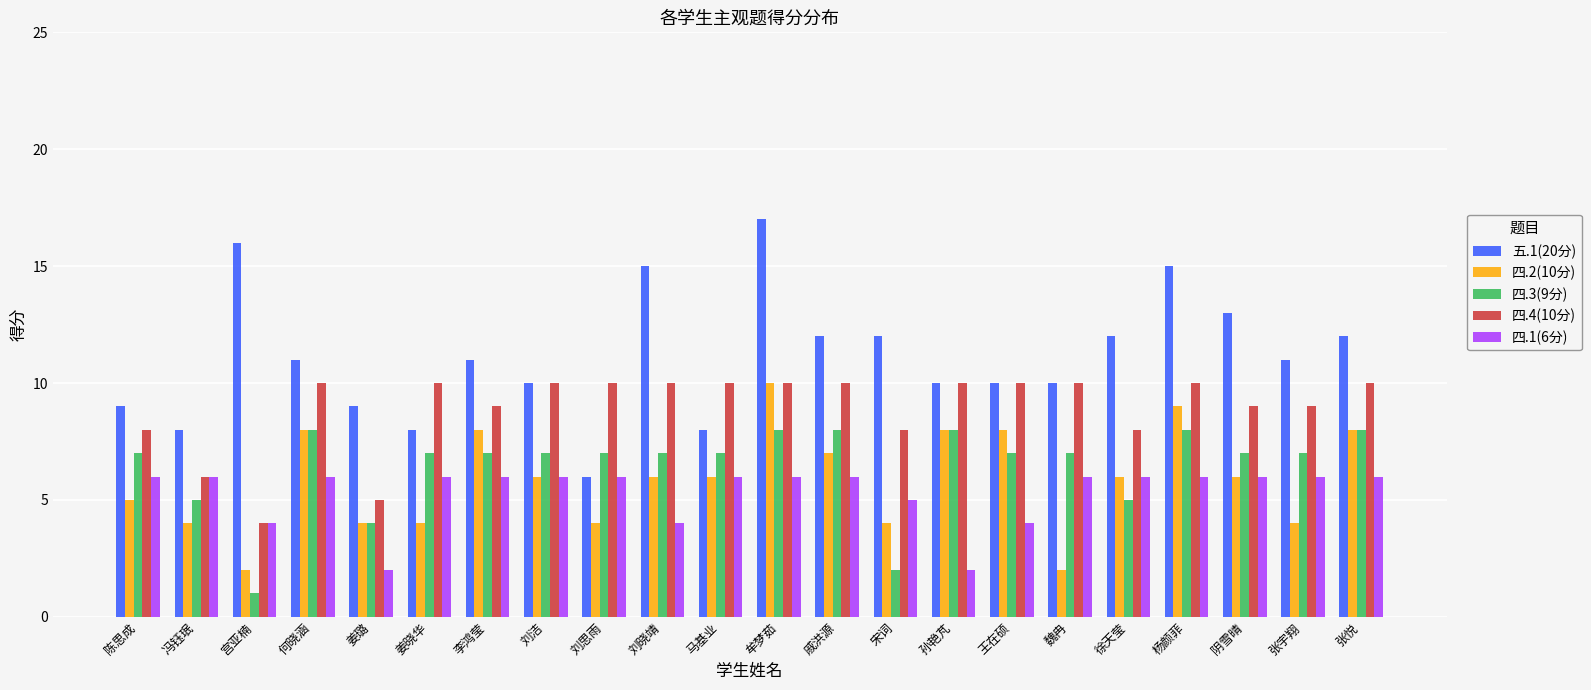

The 五.1(20分) series shows 5 at 魏冉. True or false?

False